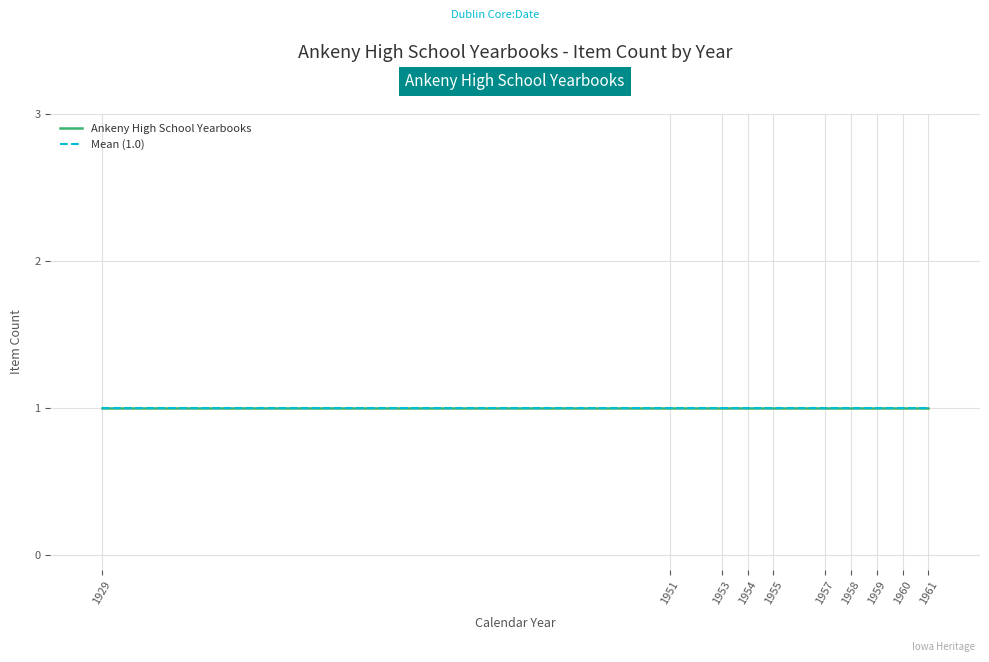

True or false: the data shows 2838 at 1959.

False